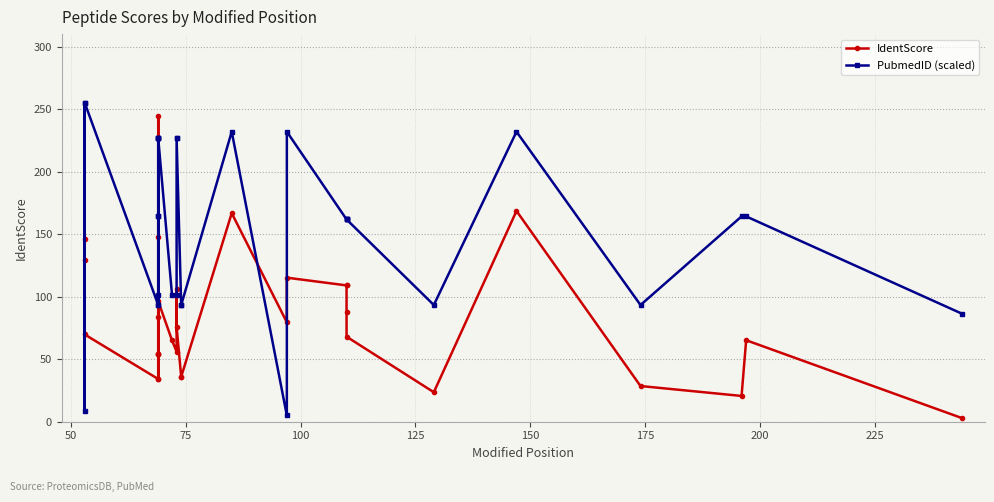

Reading left to right, transcribe all the data shown in this chart.

IdentScore: 146.4	129.6	69.7	34.1	54.5	54.2	244.7	147.4	34.1	54.2	83.9	96.3	65.1	56.0	106.2	75.7	35.9	35.9	166.8	79.5	115.2	109.0	109.0	88.1	68.0	23.6	168.6	28.5	20.6	65.2	2.9
PubmedID (scaled): 255.0	8.4	255.0	93.3	101.4	164.2	226.6	226.6	93.3	164.2	226.6	226.6	101.4	101.4	226.6	226.6	93.3	93.3	231.9	5.0	231.9	161.8	161.8	161.8	161.8	93.3	231.9	93.3	164.2	164.2	86.3